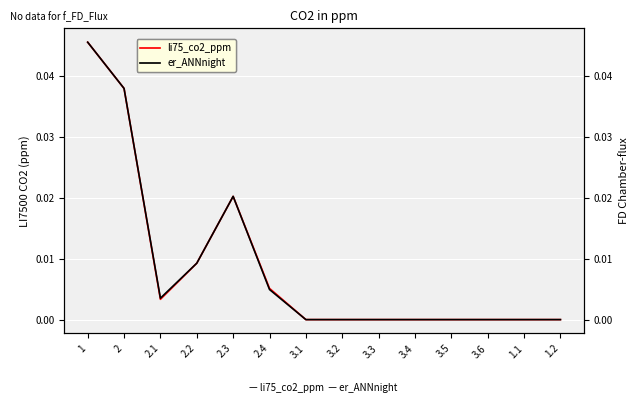

Rank the series at 2.2 from highest to lowest value.

li75_co2_ppm, er_ANNnight